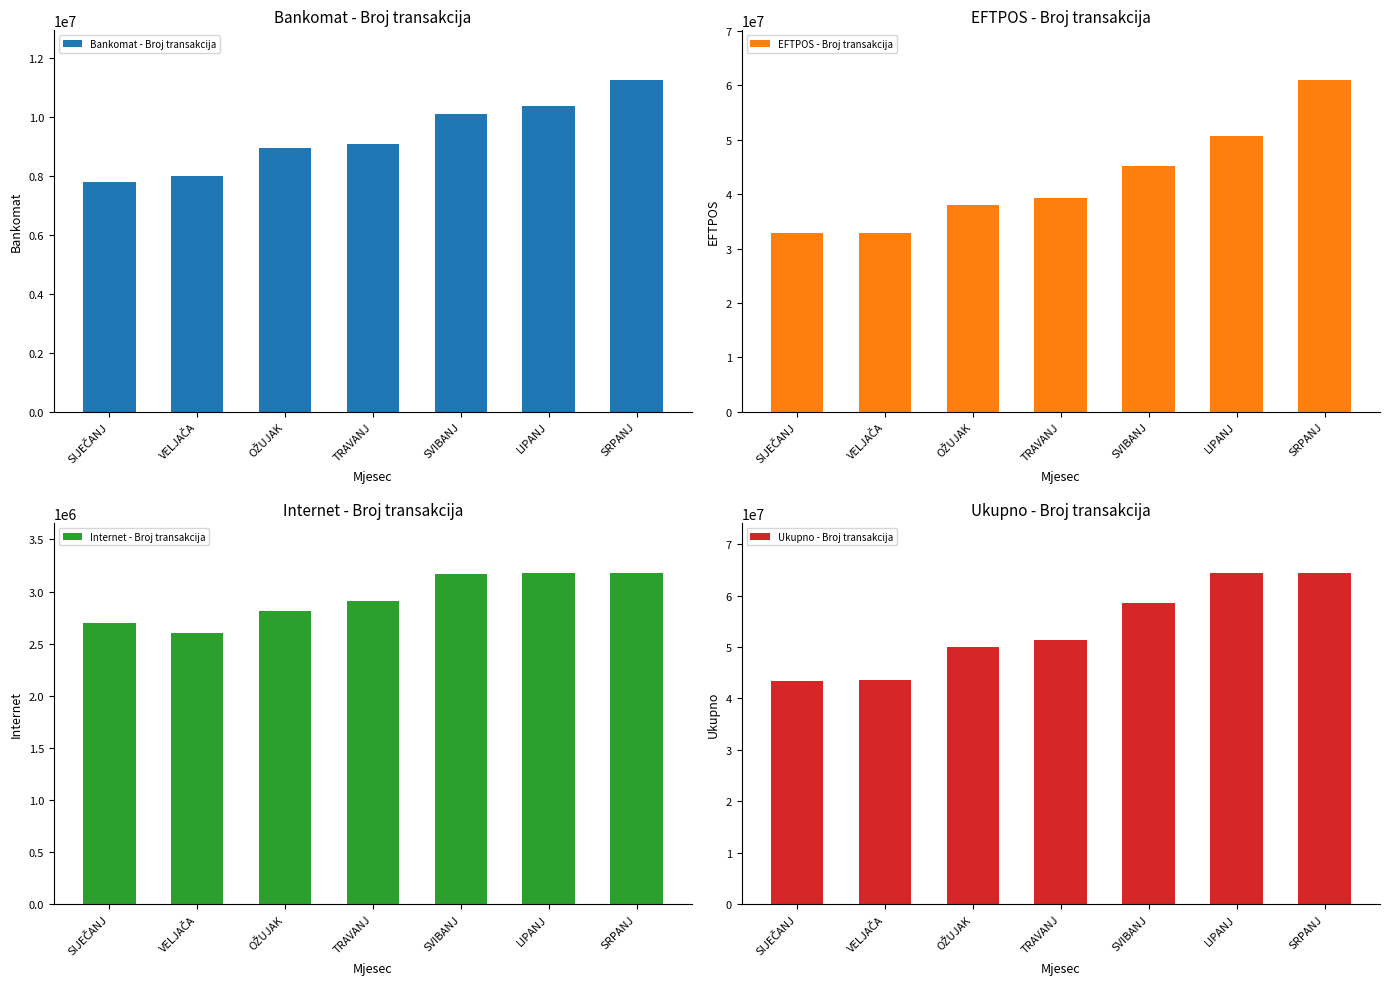

What is the sum of the EFTPOS - Broj transakcija values at TRAVANJ and VELJAČA?

72039307